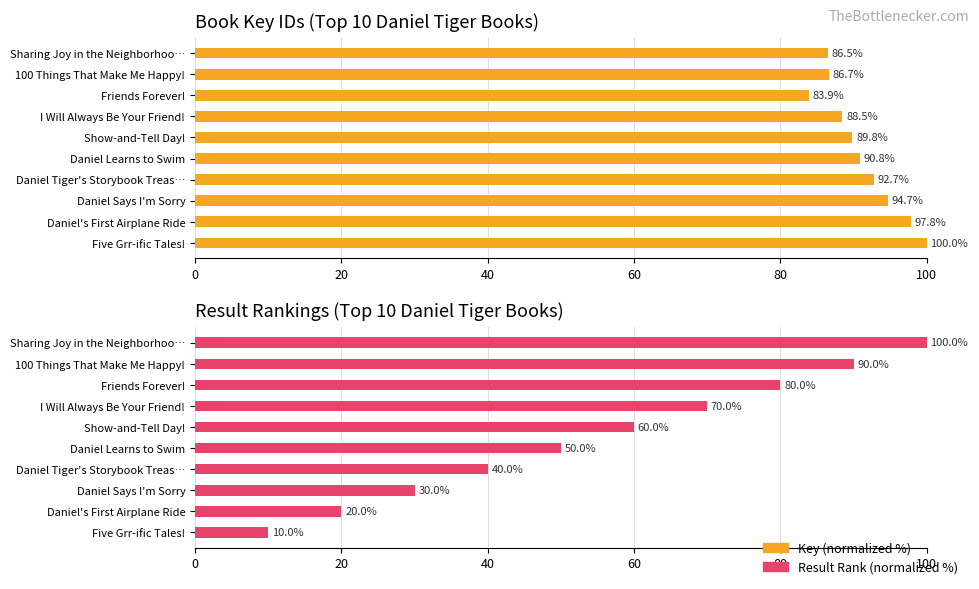

What is the highest value of the Result Rank (normalized %) series?

100.0